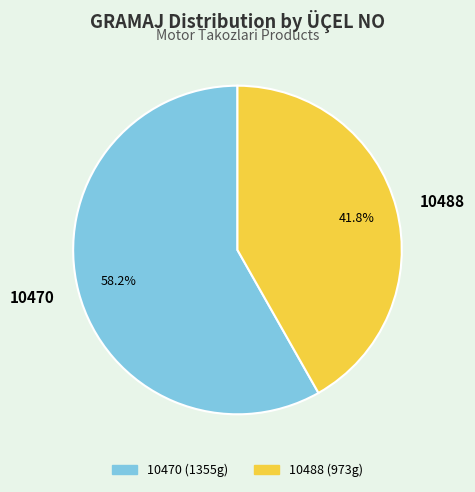

Is it true that 10488 is 42% of the pie?

True